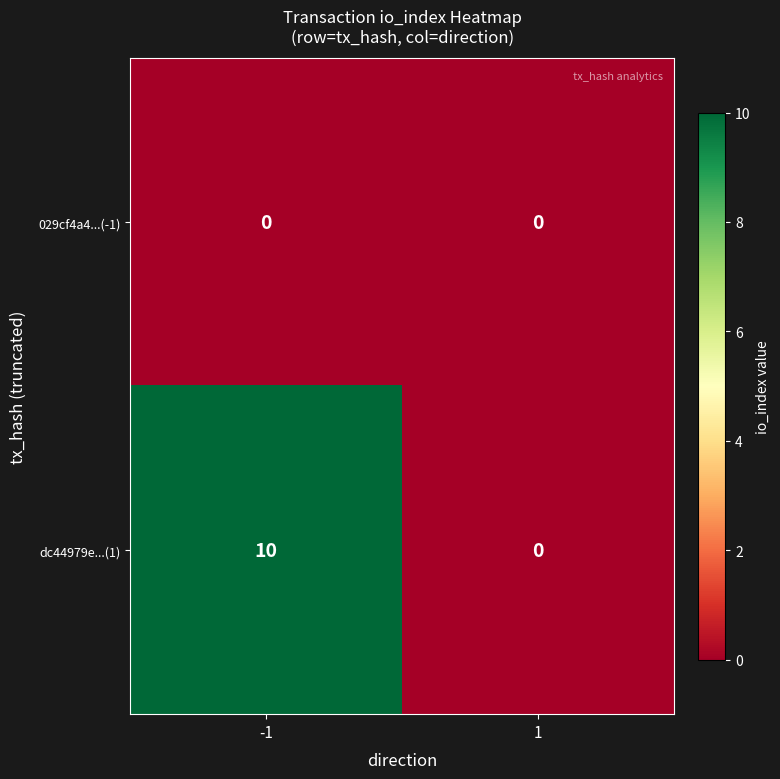

What is the total value across all series at -1?

10